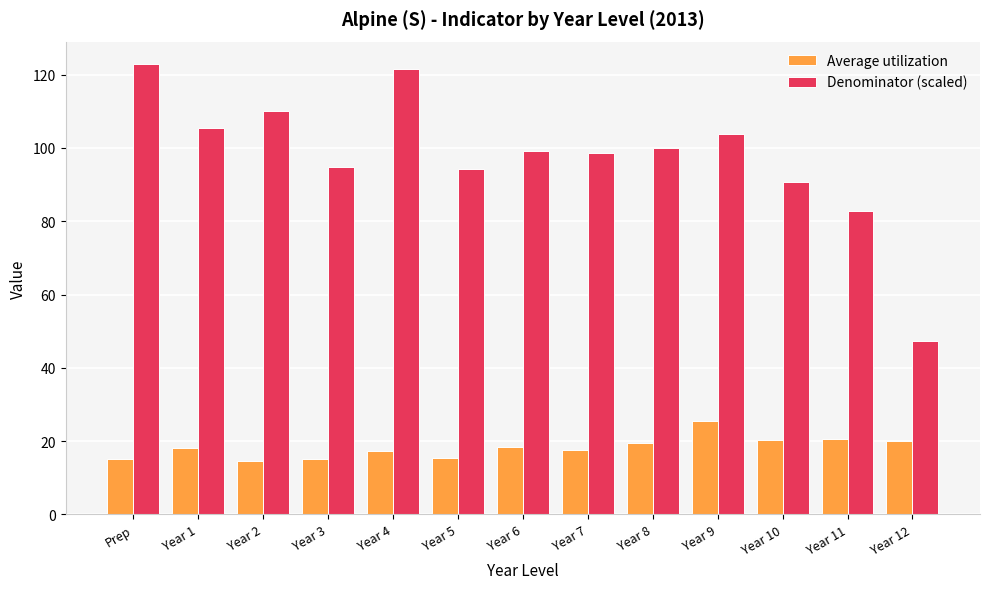

Which series has the largest range (max minus min)?

Denominator (scaled)